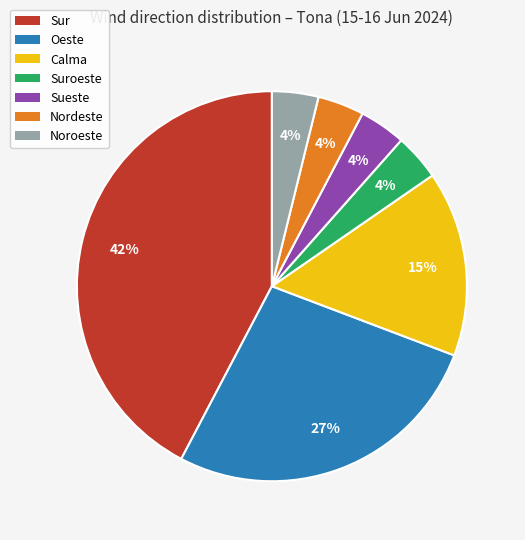

How many slices are in this pie chart?

7